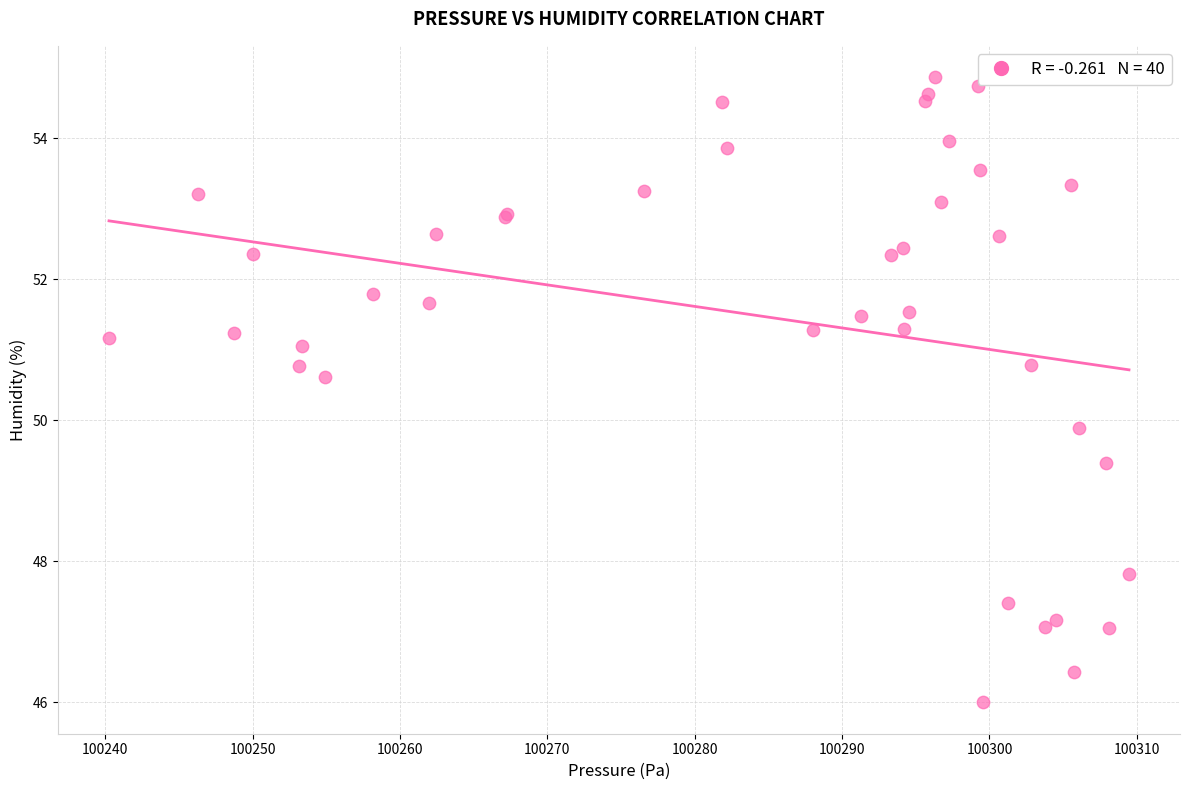

What Y value in the scatter plot is closest to 50?

49.9